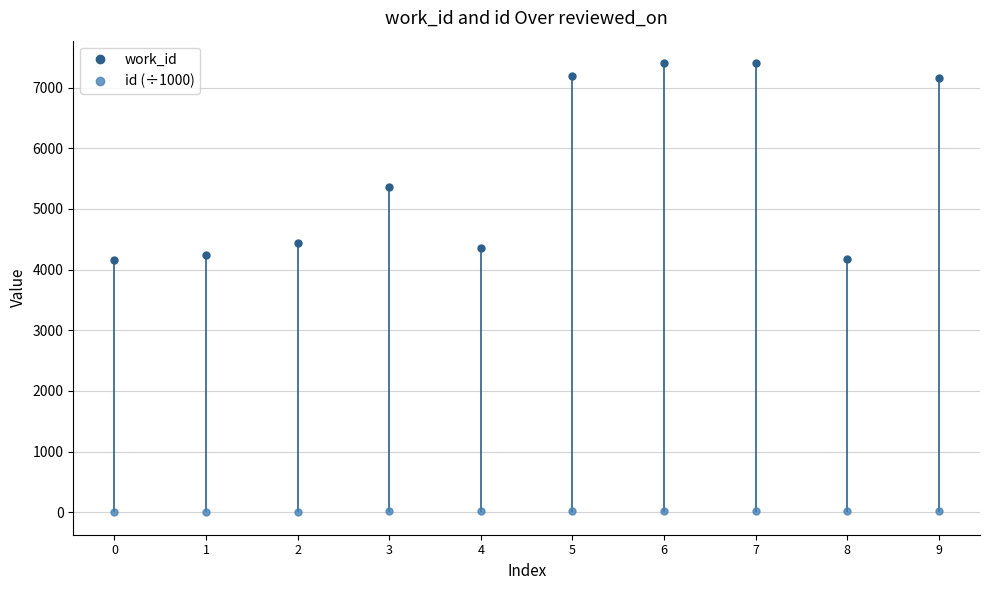

Which label corresponds to the largest value in the chart?

7